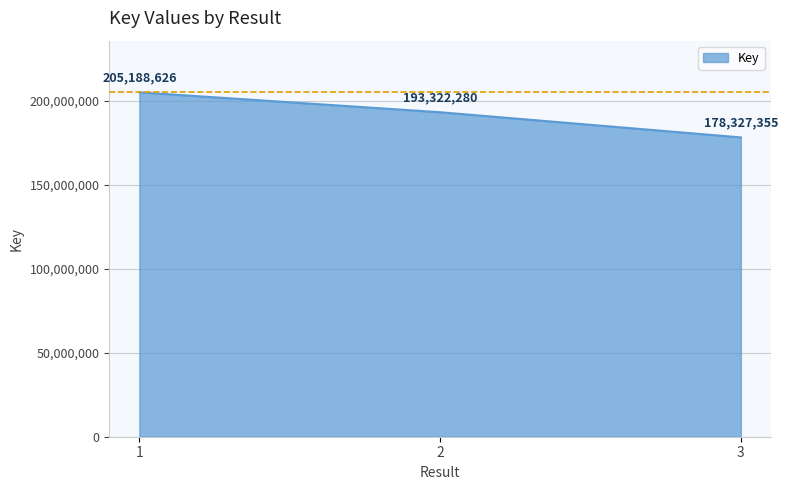

Reading left to right, what are all the values shown in this chart?

205188626	193322280	178327355